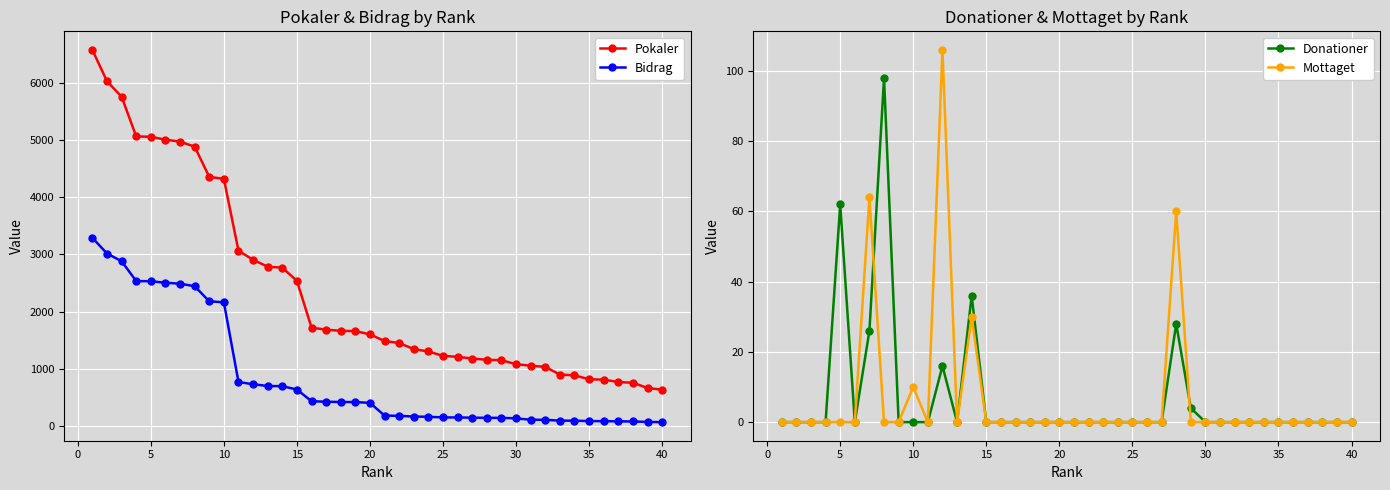

The value of Donationer at 35 is -58. True or false?

False